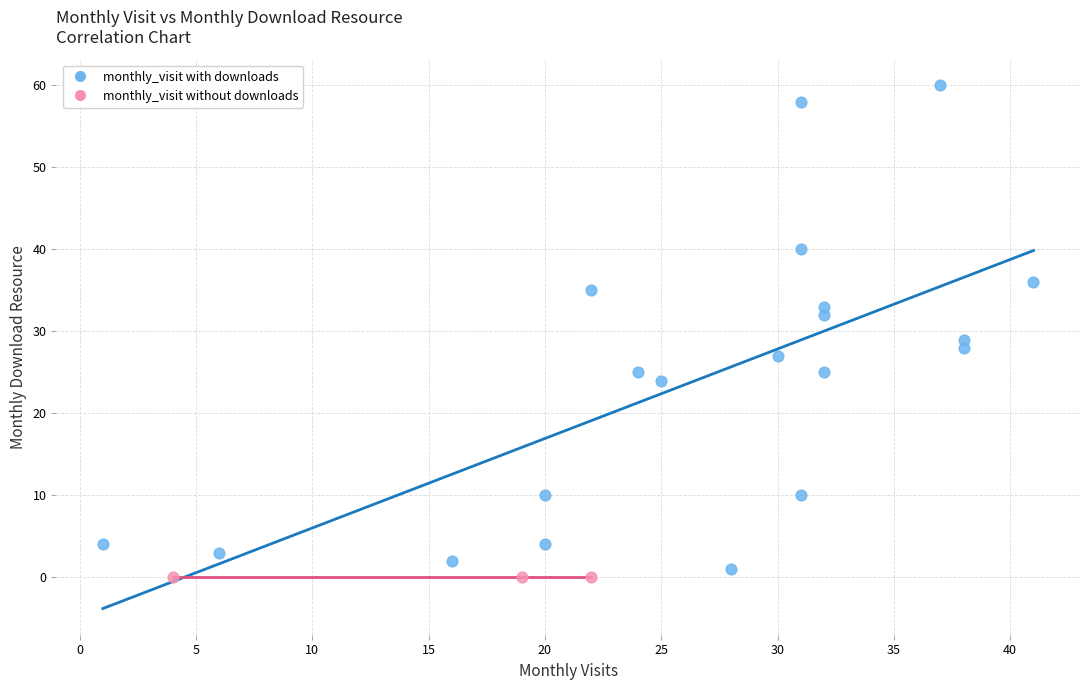

Which series contains the highest Y value?

monthly_visit with downloads